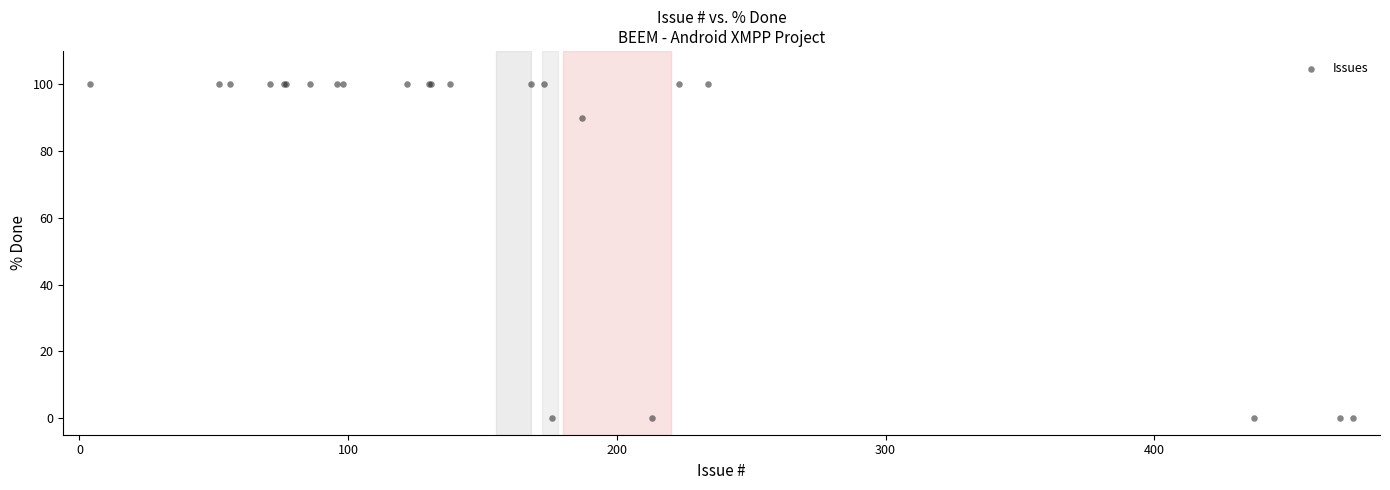

What Y value in the scatter plot is closest to 50?

90